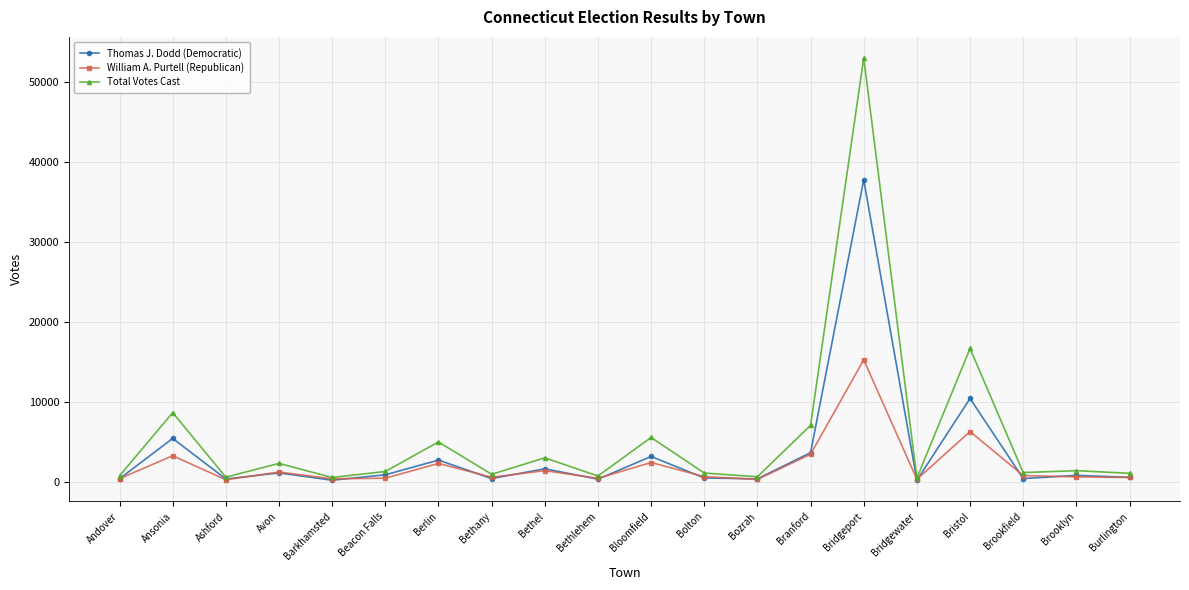

Between which two adjacent categories do Thomas J. Dodd (Democratic) and William A. Purtell (Republican) first intersect?

Andover and Ansonia